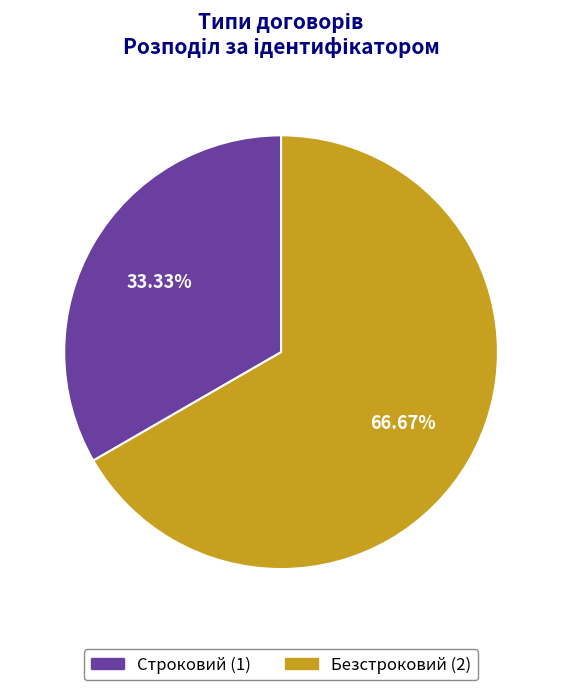

Is Строковий the majority of the pie?

No